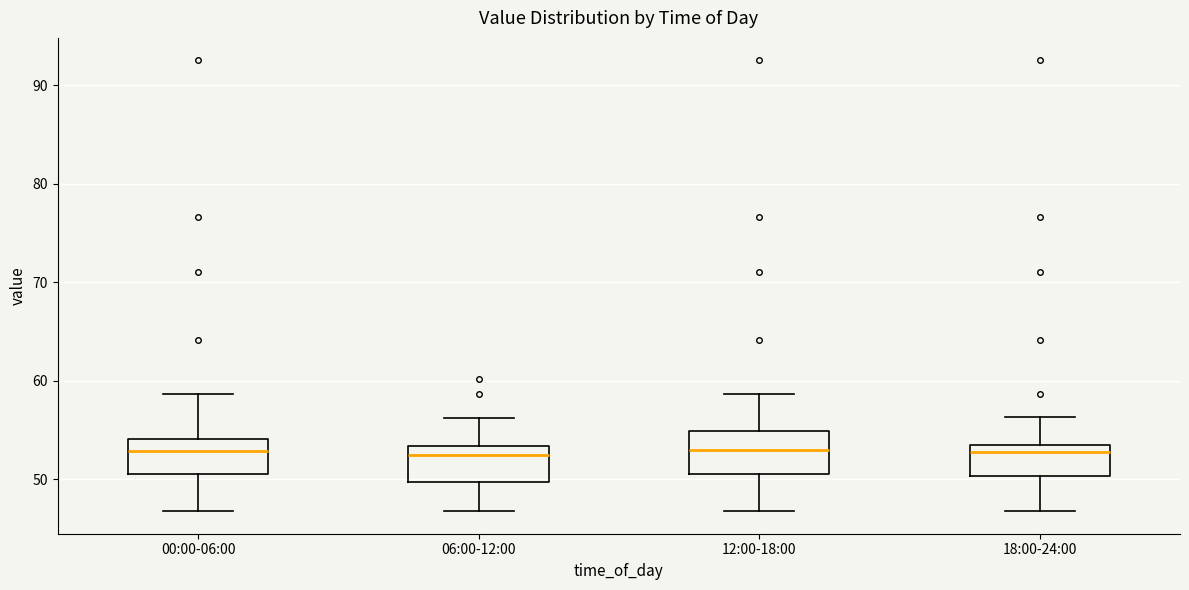

Reading left to right, transcribe this box plot: for each box, give where its median line is, the range the box spans, and where its two whiskers end, as read against the y-axis. The values are not printed on the chart, so give them approximately, as read against the axis.

00:00-06:00: median 53, box 50 to 54, whiskers 47 to 59
06:00-12:00: median 52, box 50 to 53, whiskers 47 to 56
12:00-18:00: median 53, box 50 to 55, whiskers 47 to 59
18:00-24:00: median 53 (just below the box's upper edge), box 50 to 53, whiskers 47 to 56